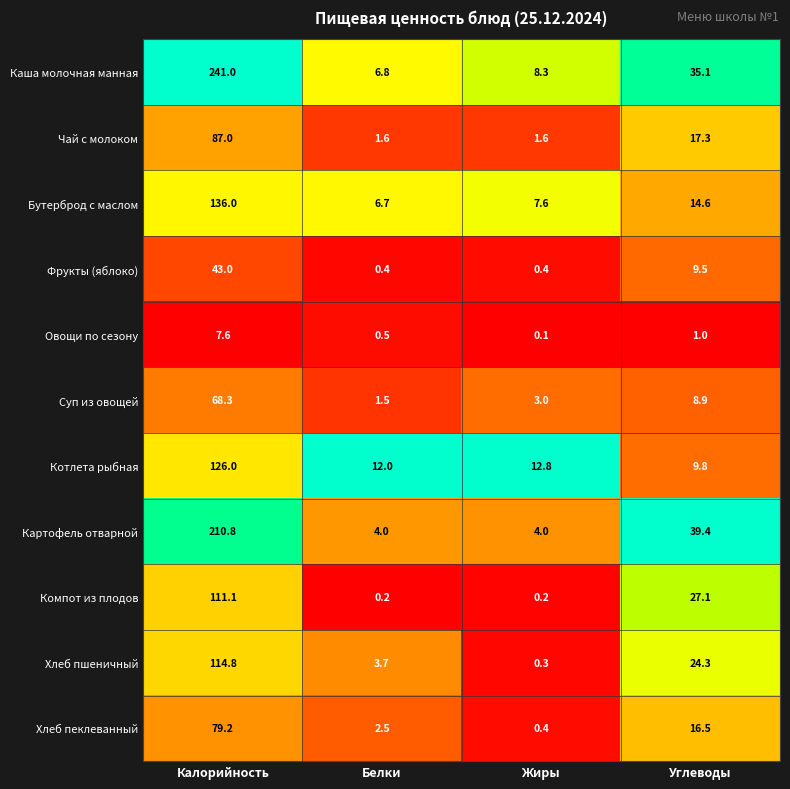

Where does the Хлеб пеклеванный series first go above 16?

Калорийность